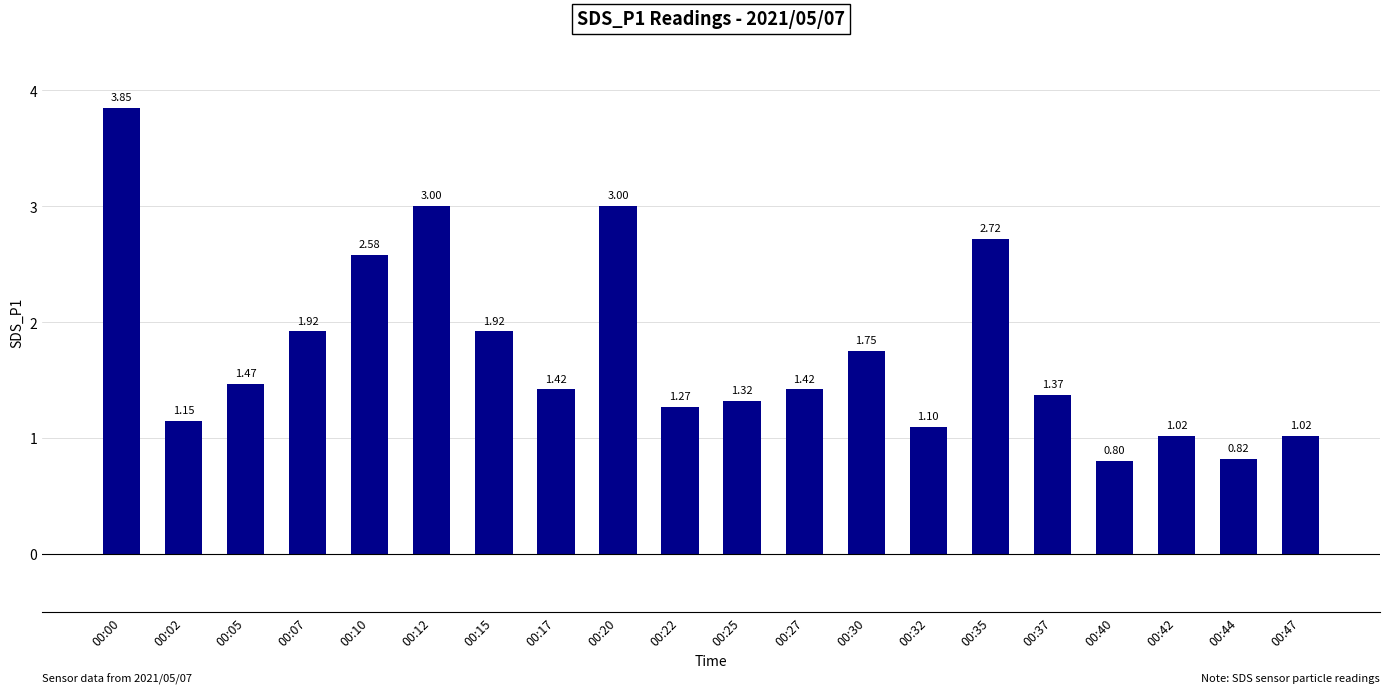

What is the average value?

1.7